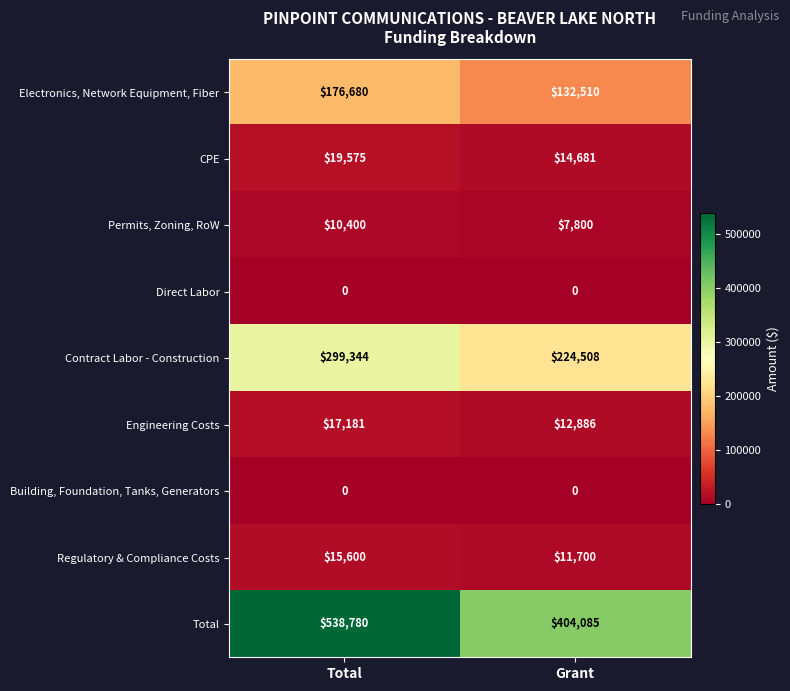

What is the sum of all Total values?

942865